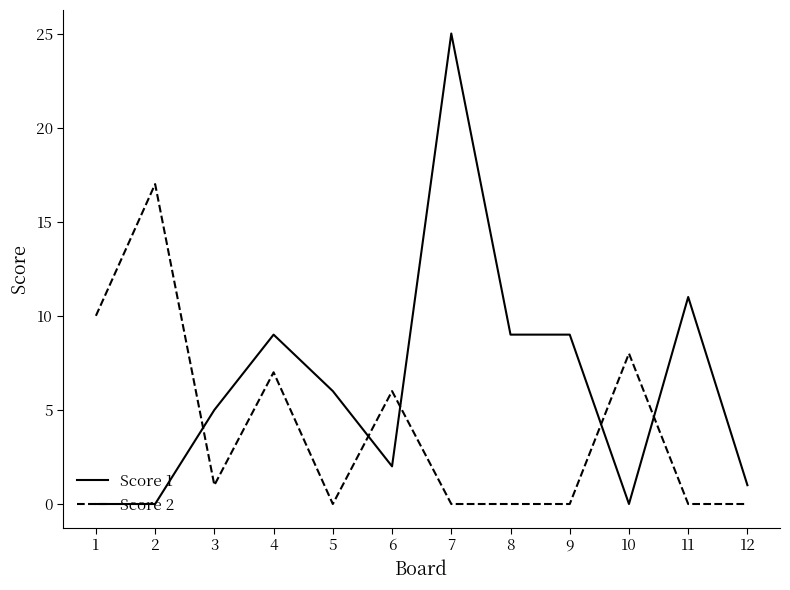

What is the greatest value displayed?

25